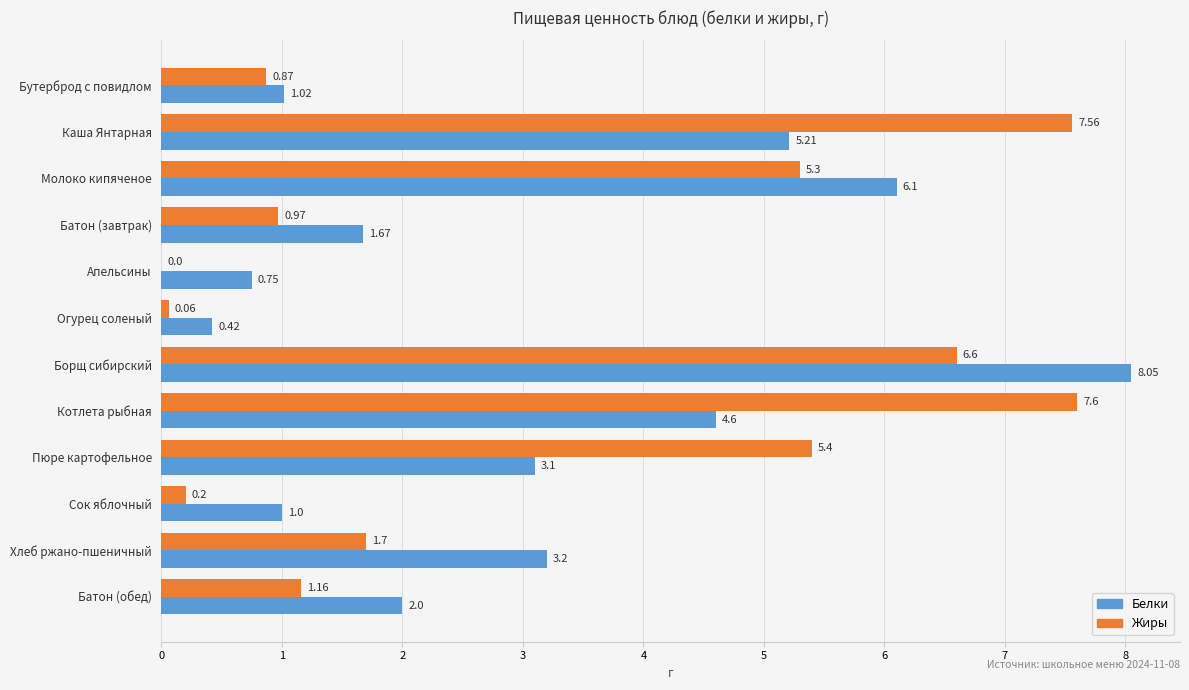

Which series changed the most between Батон (завтрак) and Огурец соленый?

Белки